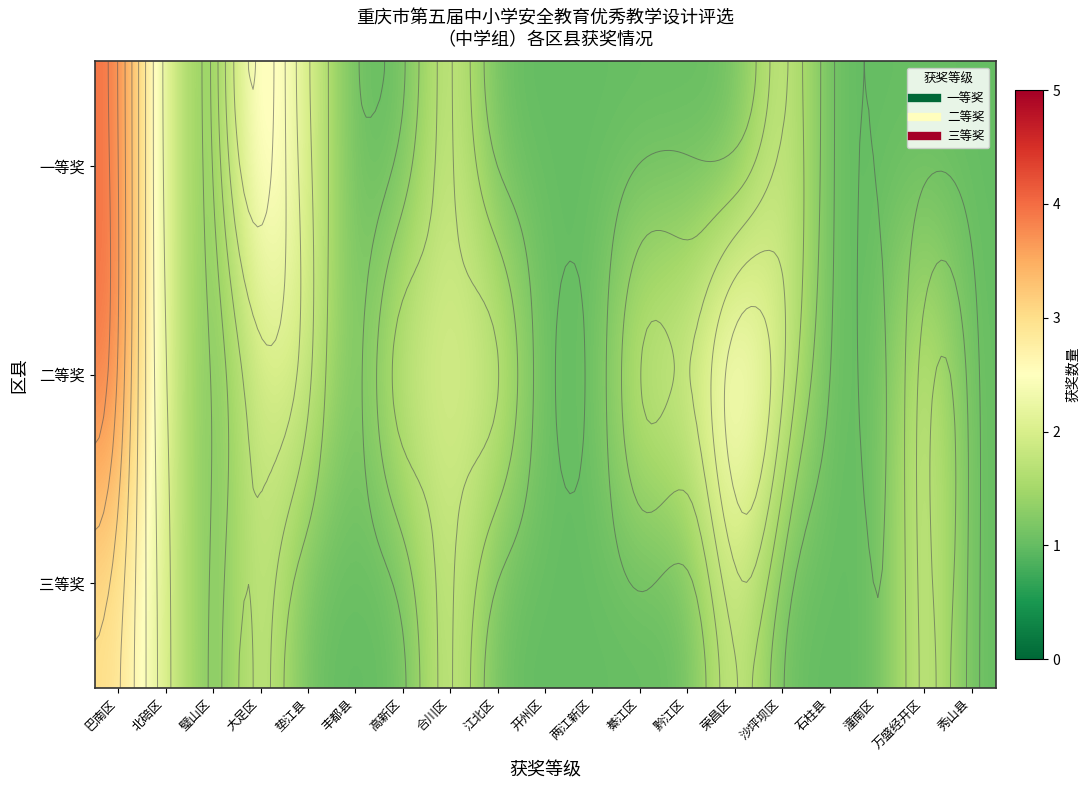

Rank the series at 两江新区 from highest to lowest value.

一等奖, 二等奖, 三等奖